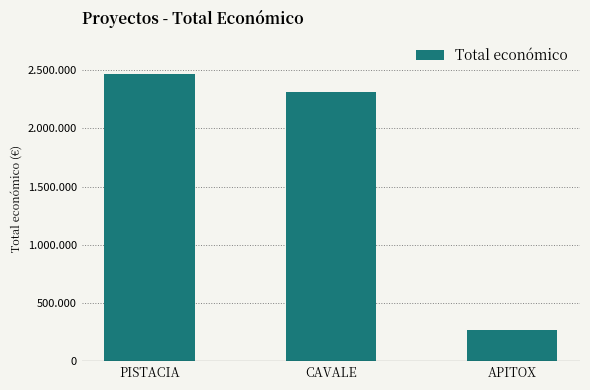

What is the smallest value displayed?

271552